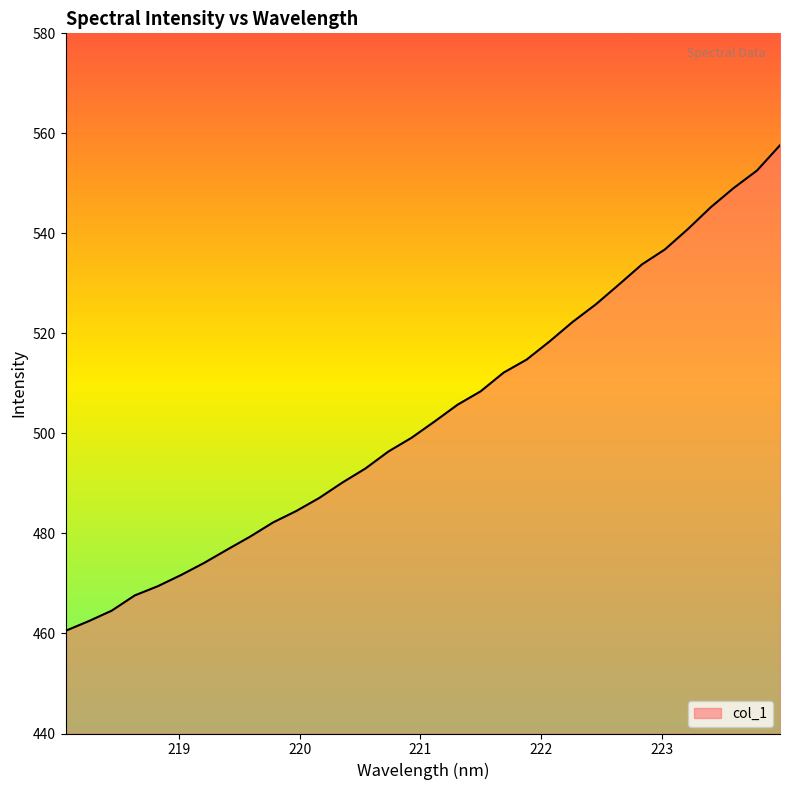

What is the smallest value displayed?

460.5